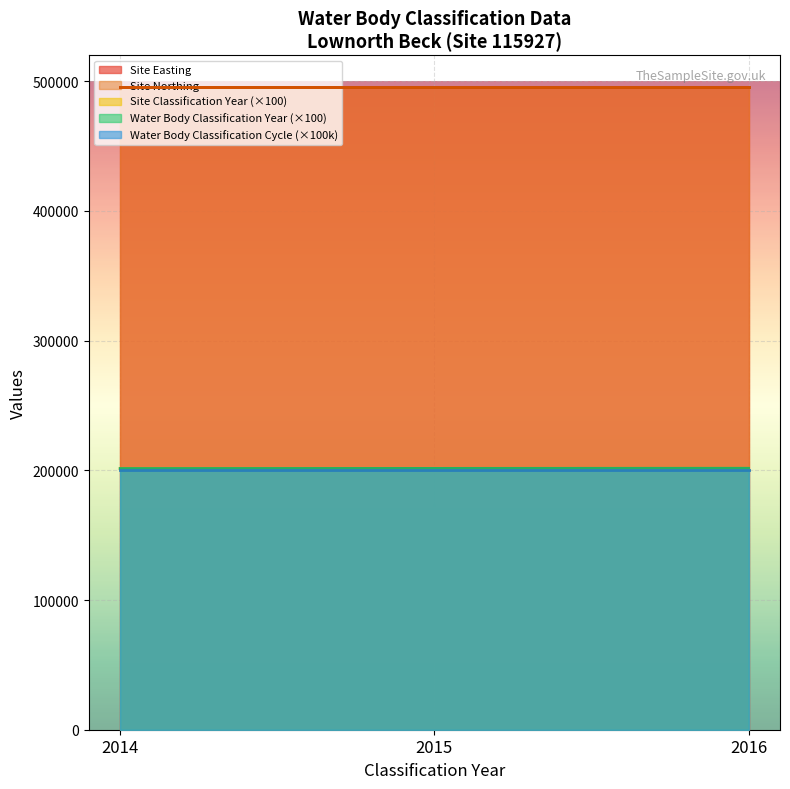

True or false: Site Classification Year has a value of 2016 at 2015.

True